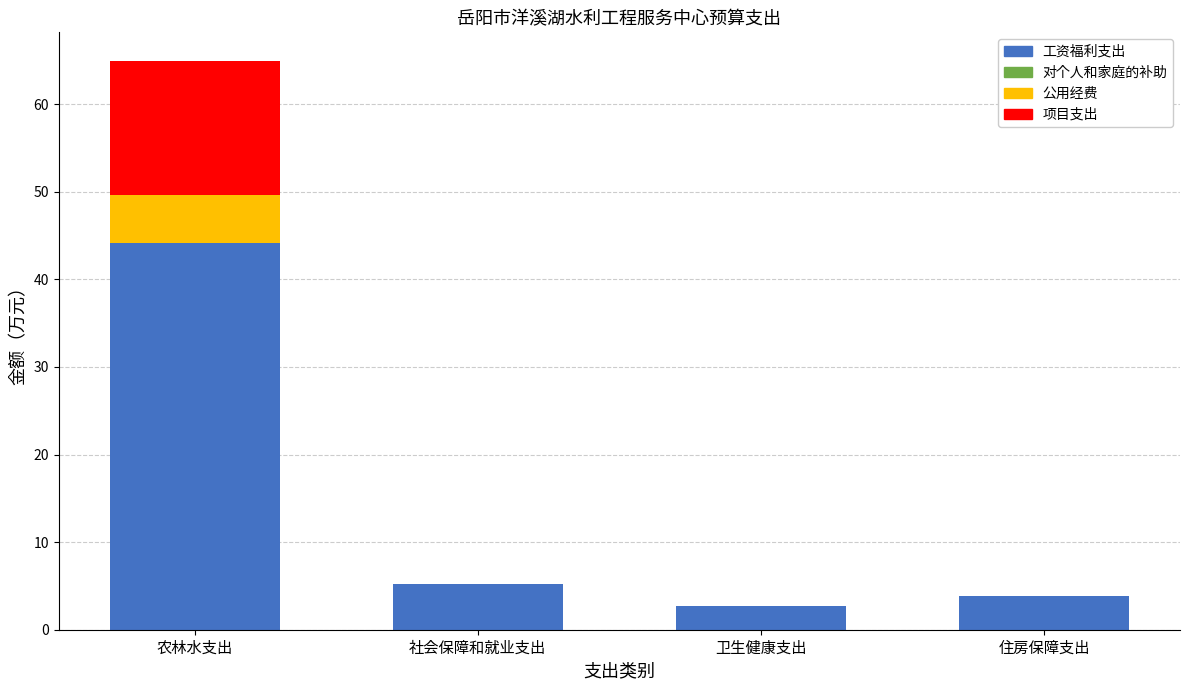

What is the total value across all series at 住房保障支出?

3.9